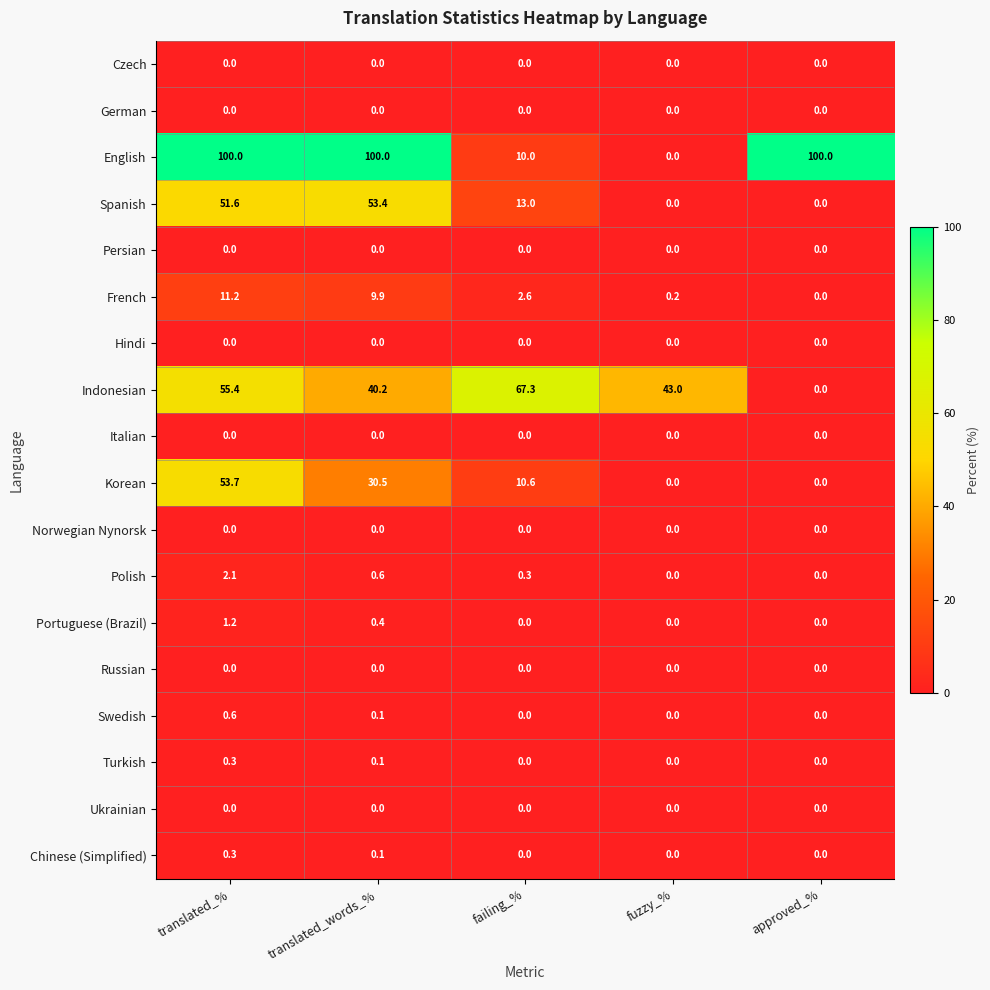

Is it true that Chinese (Simplified) equals 0.0 at approved_%?

True